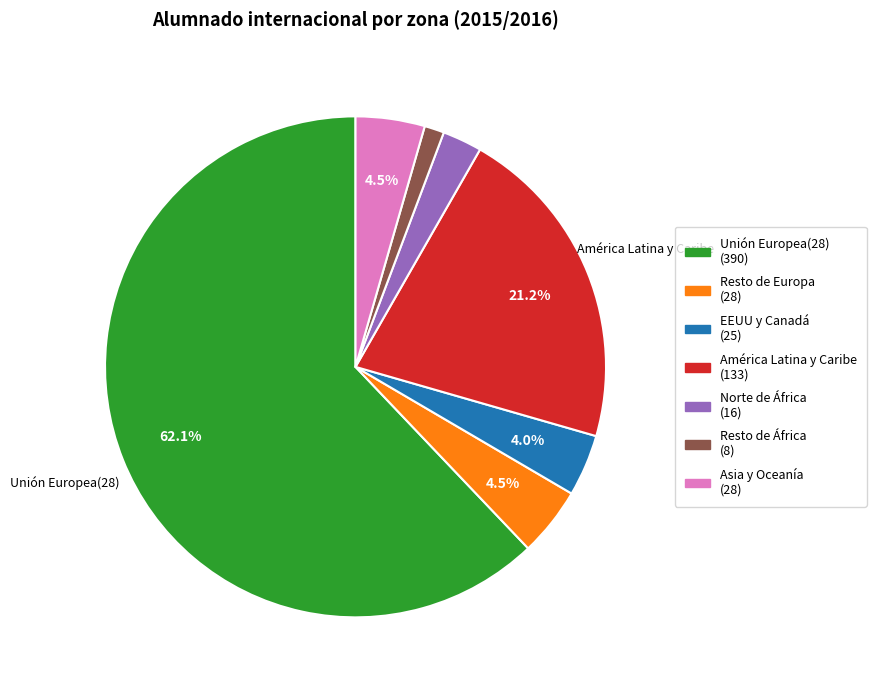

Which category has the smallest portion of the pie?

Resto de África